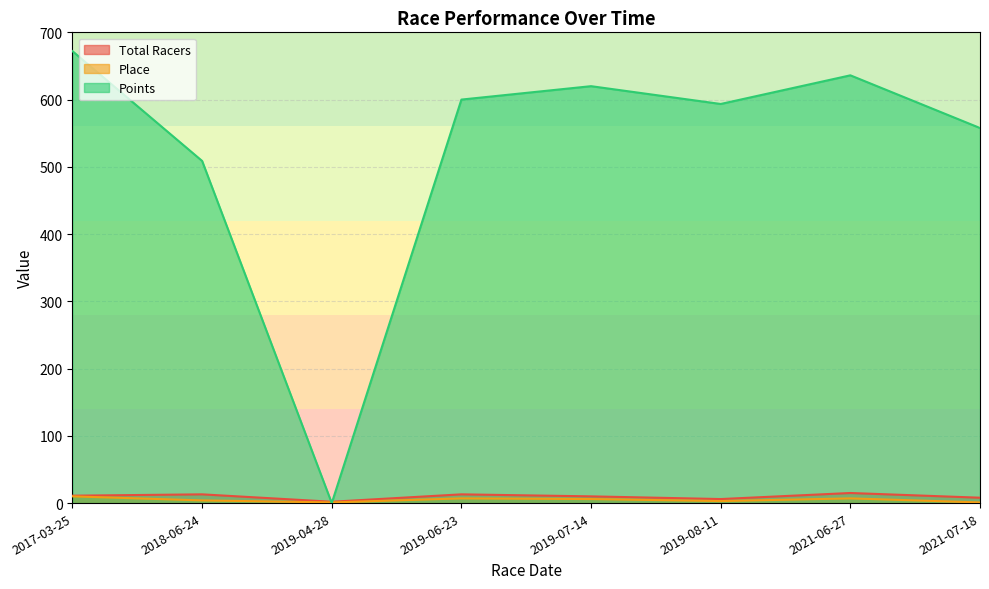

In Place, how many points are higher than both neighbors (excluding endpoints)?

2